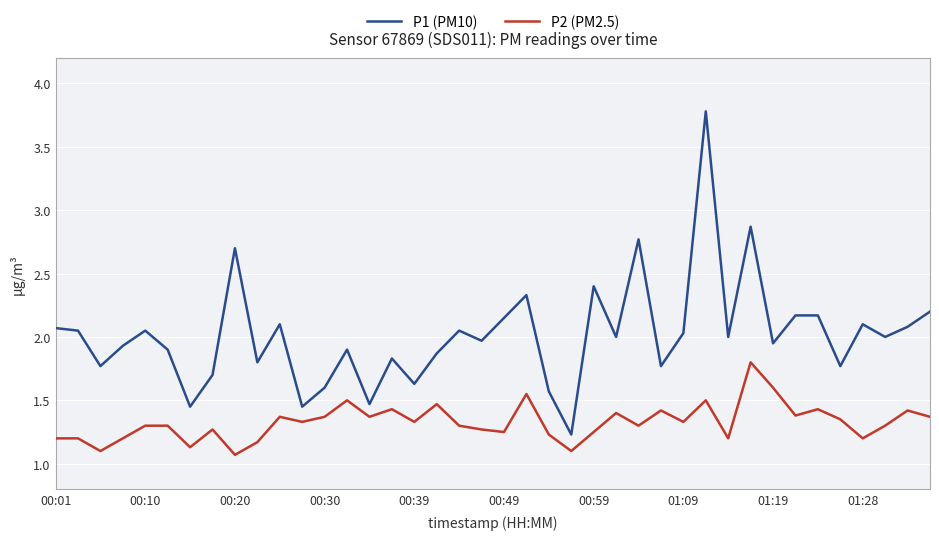

True or false: P1 (PM10) and P2 (PM2.5) cross at least once.

False